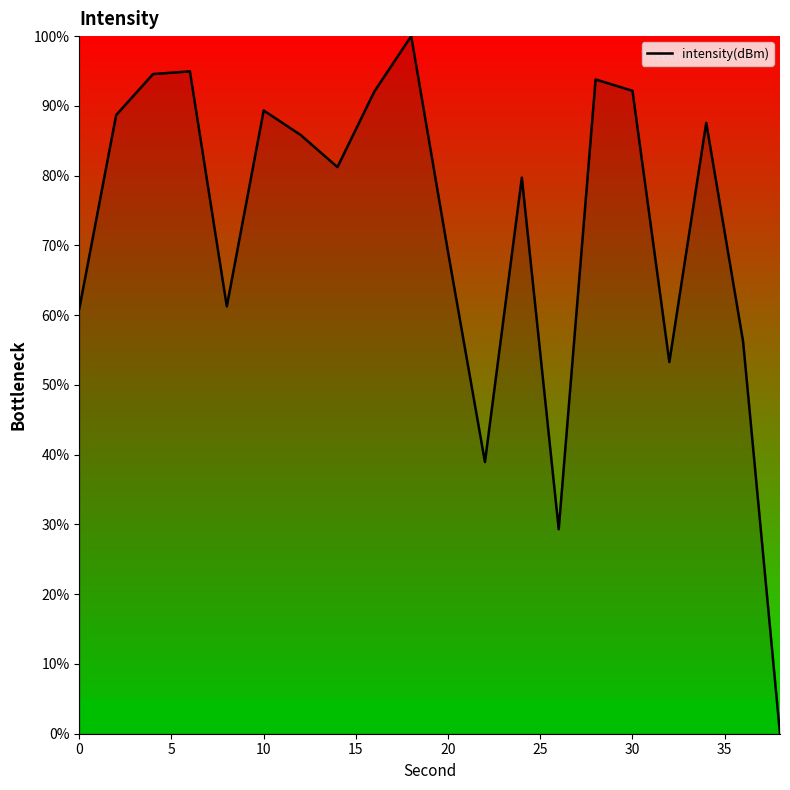

How many lines are shown in the chart?

1